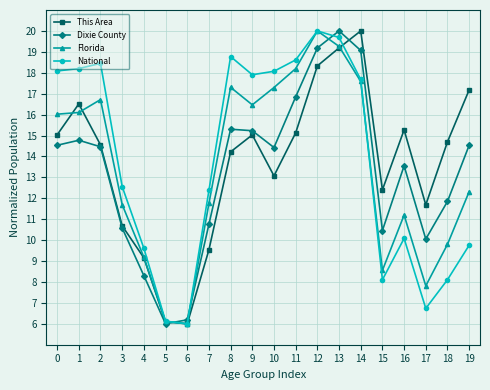

What is the average value of the This Area series?

13.7